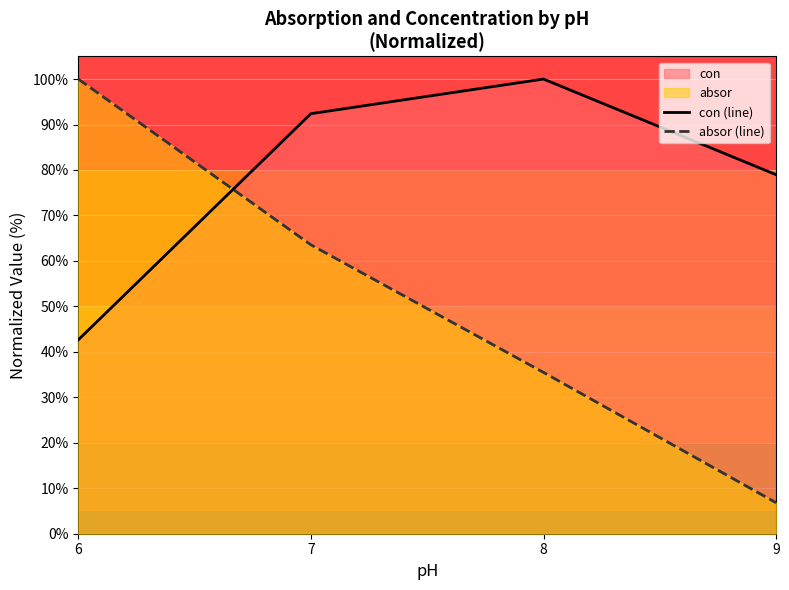

At 9, list the series in order from largest to smallest.

con (line), absor (line)